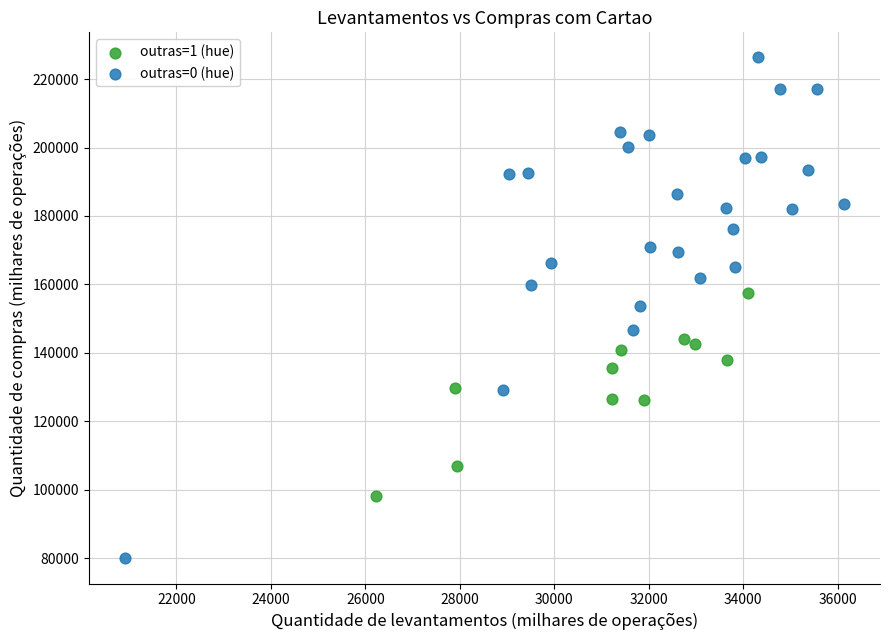

Which series has the largest Y range (max minus min)?

outras=0 (hue)